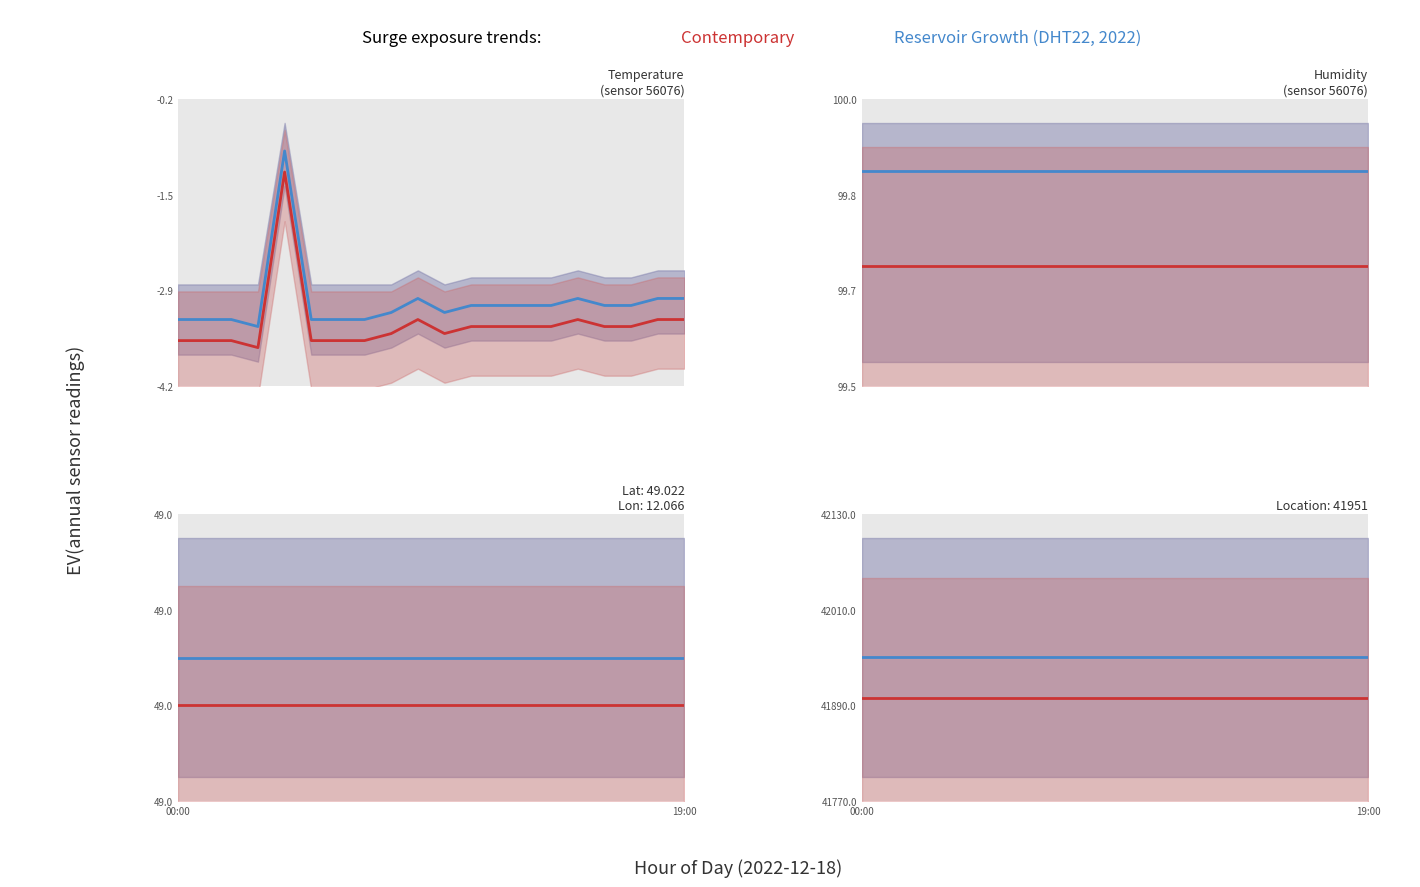

What is the maximum value shown in the chart?

41951